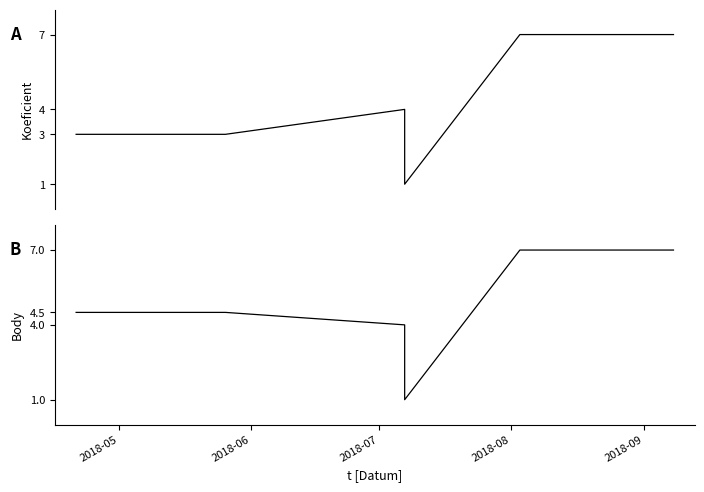

What are all the series names shown in the legend?

Koeficient, Body